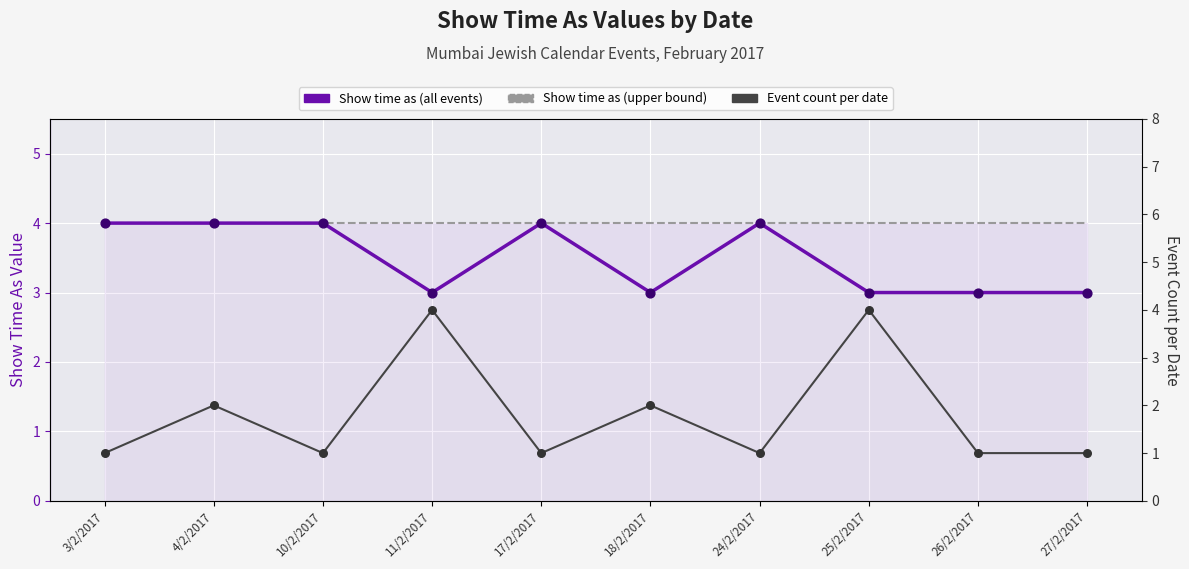

Which series has the largest total across all categories?

Show time as (upper bound)